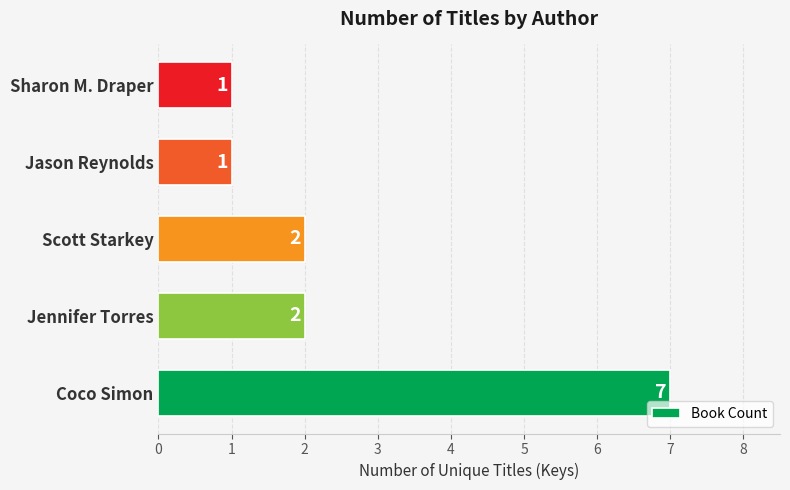

At which category does the chart reach its peak across all series?

Coco Simon